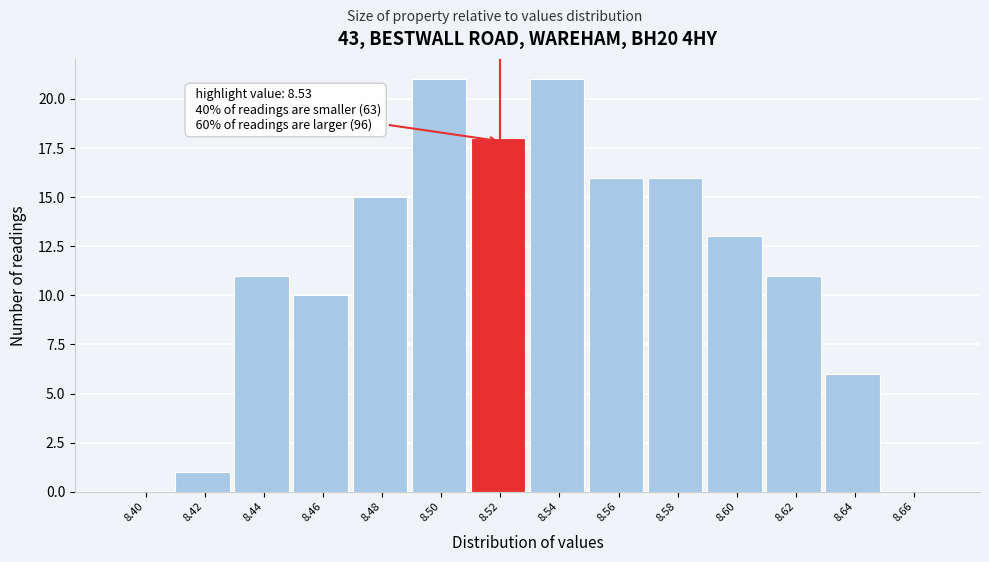

Reading right to left, list all the values displayed in this chart.

8.66=0	8.64=6	8.62=11	8.60=13	8.58=16	8.56=16	8.54=21	8.52=18	8.50=21	8.48=15	8.46=10	8.44=11	8.42=1	8.40=0